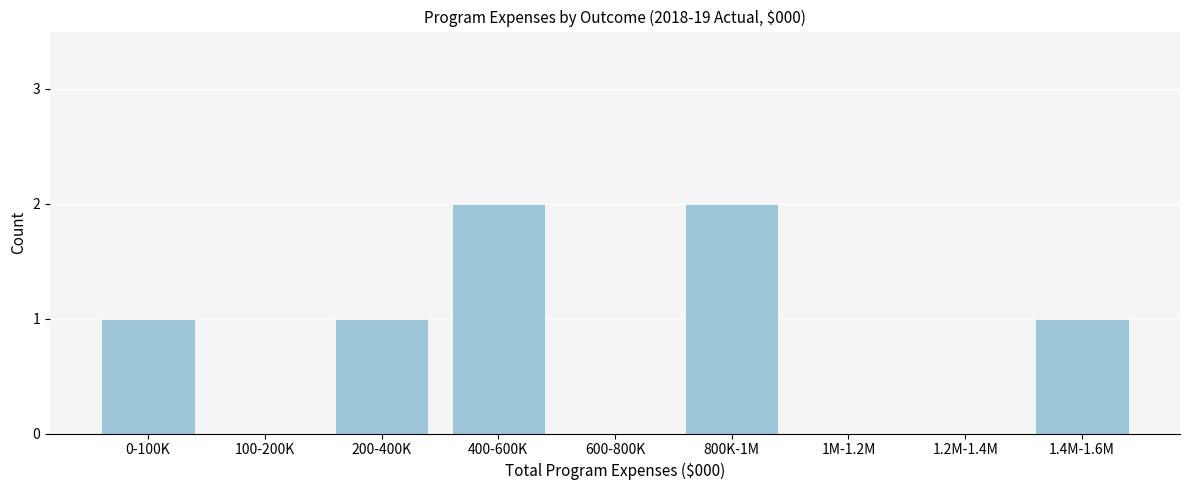

Reading left to right, list all the values displayed in this chart.

0-100K=1	100-200K=0	200-400K=1	400-600K=2	600-800K=0	800K-1M=2	1M-1.2M=0	1.2M-1.4M=0	1.4M-1.6M=1